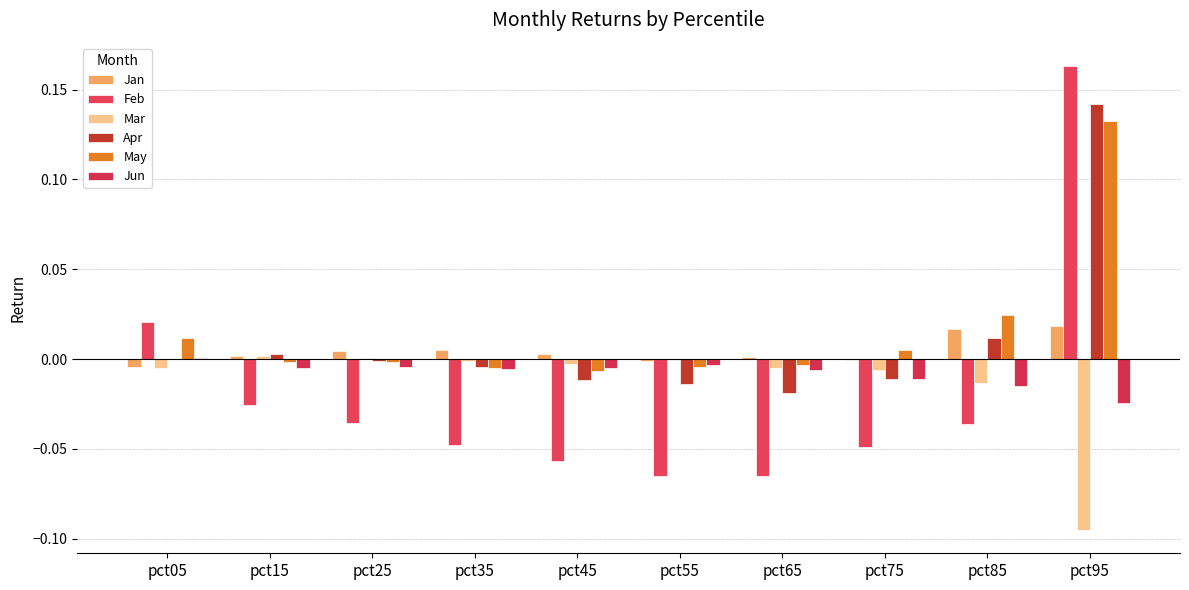

The value of Jan at pct75 is -0.0. True or false?

True